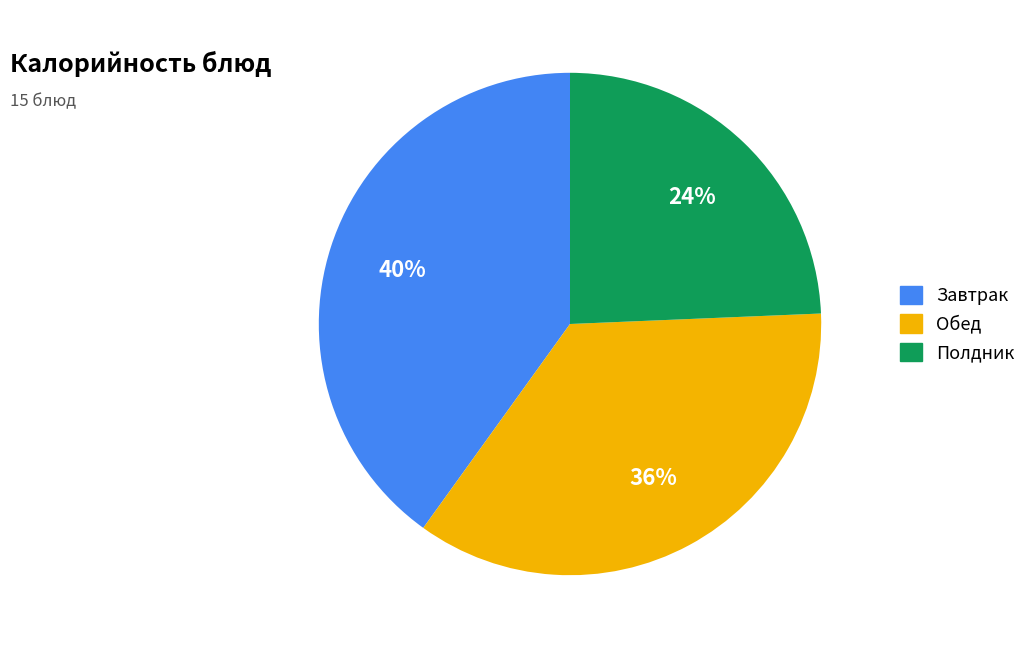

Count the number of slices in the pie.

3